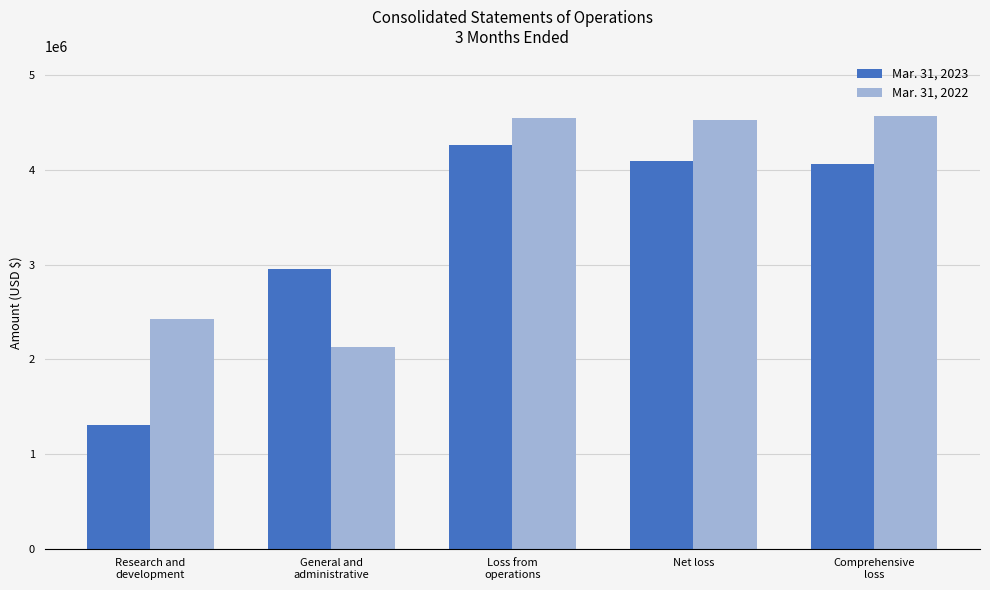

Which series has the largest range (max minus min)?

Mar. 31, 2023